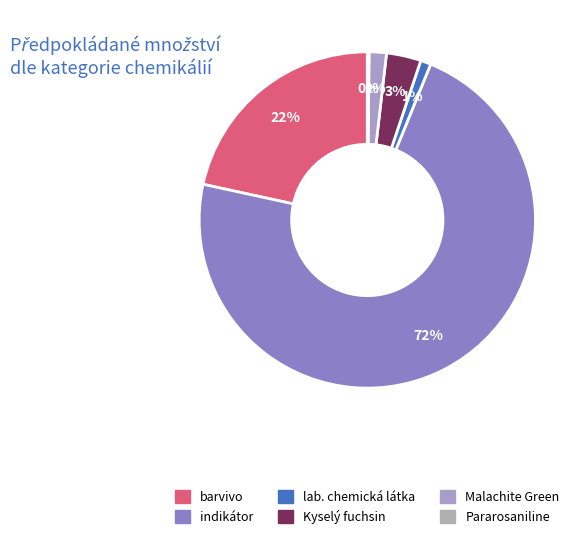

Does any single category account for the majority?

Yes